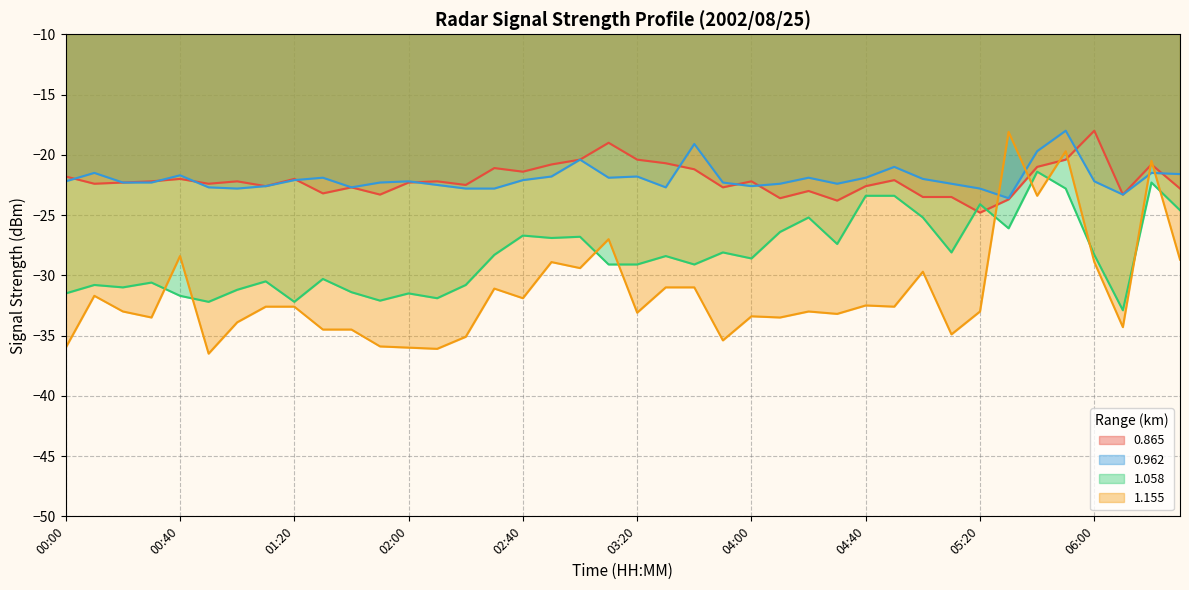

How many lines are shown in the chart?

4